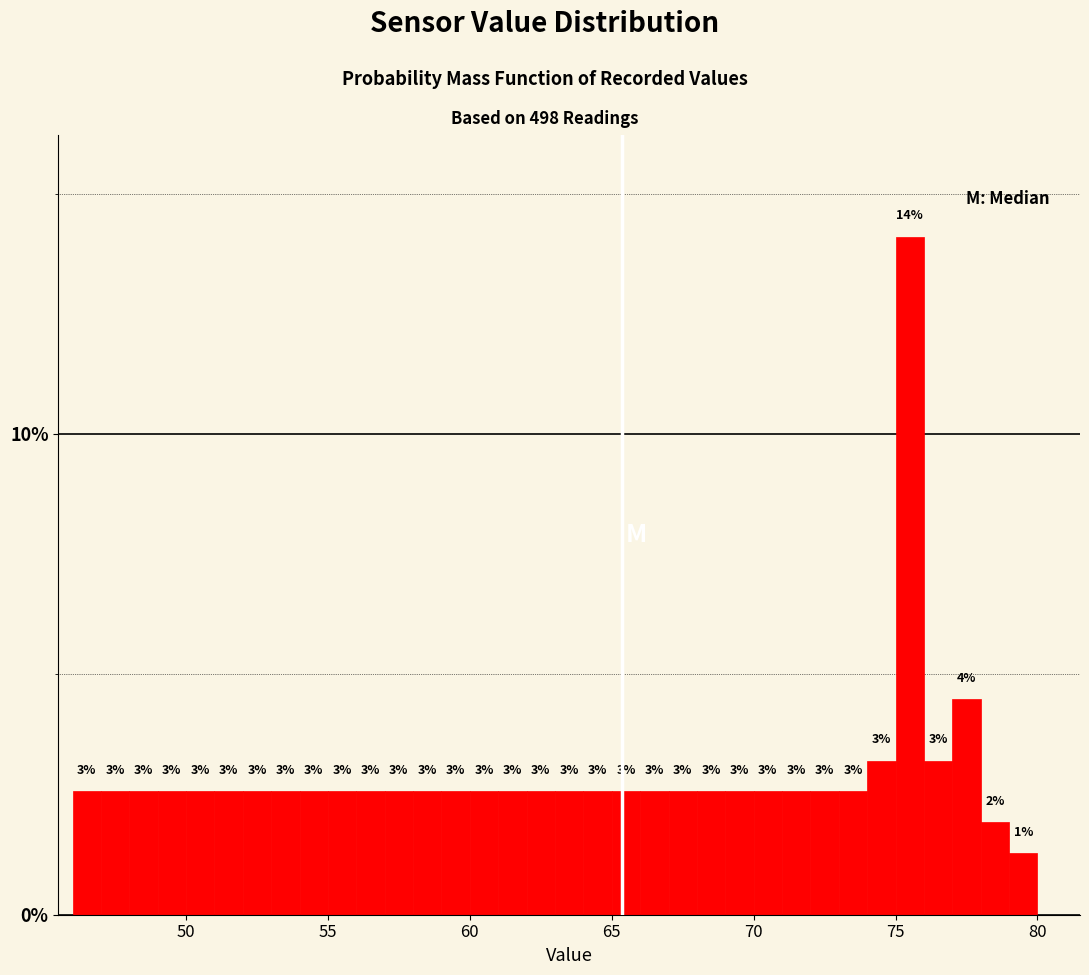

Around what value on the x-axis is the tallest bar? Give the approximate position of its centre, as read against the axis.

75.5